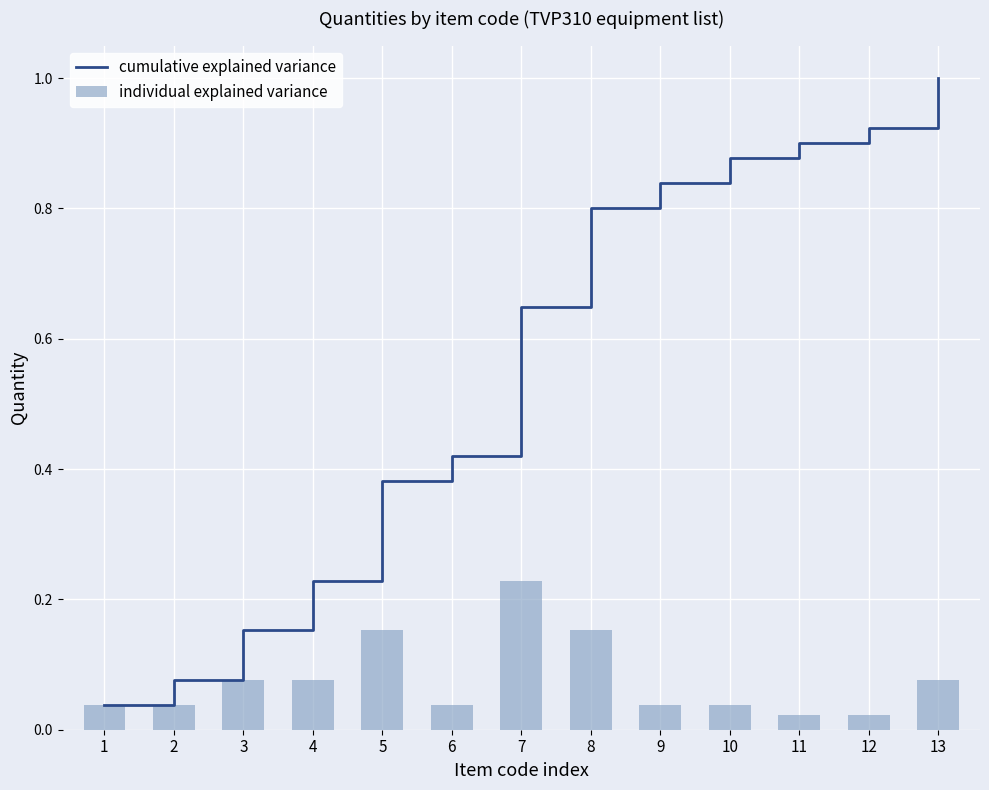

List the labels in order of cumulative explained variance value, largest first.

13, 12, 11, 10, 9, 8, 7, 6, 5, 4, 3, 2, 1